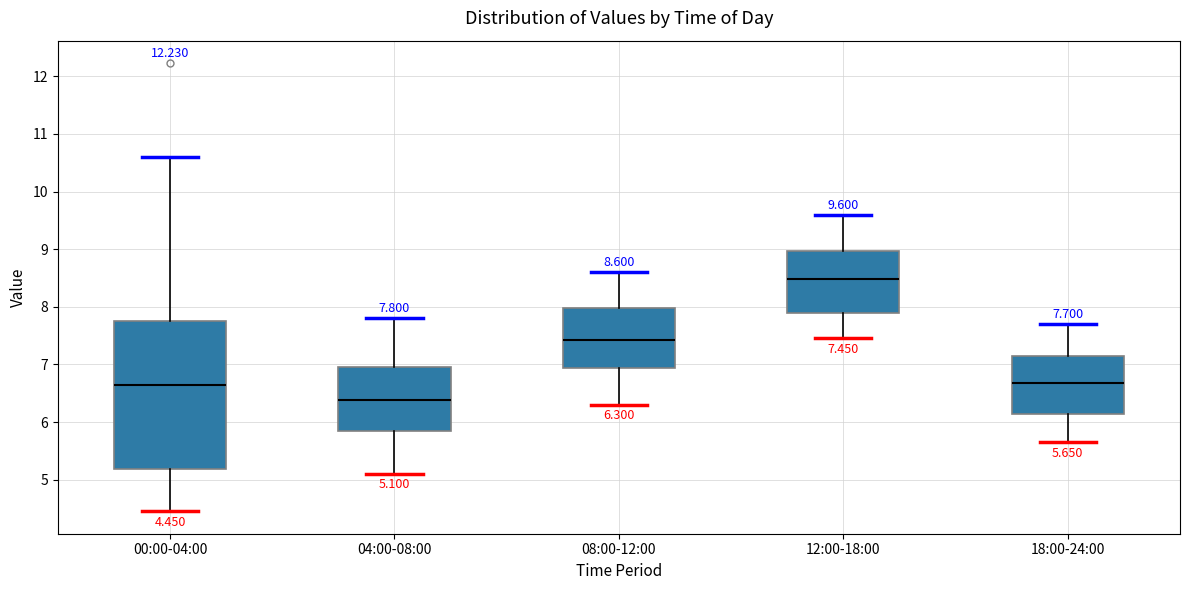

Which box's median line is the highest?

12:00-18:00